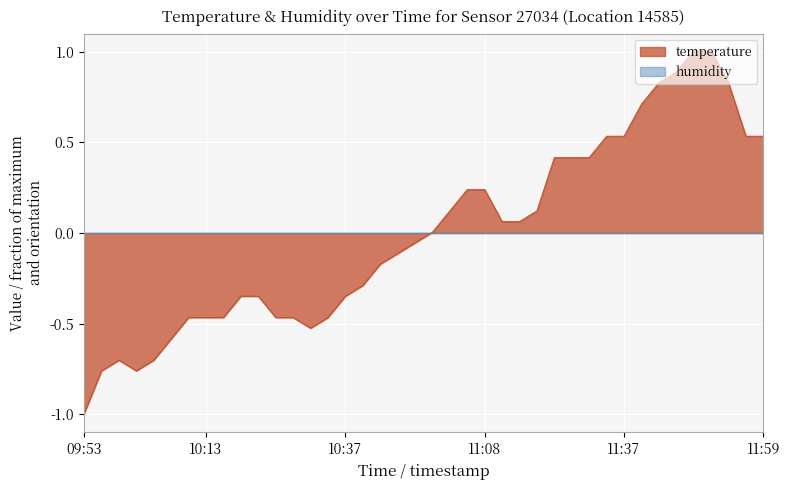

Reading left to right, what are all the values shown in this chart?

-1.0	-0.8	-0.7	-0.8	-0.7	-0.6	-0.5	-0.5	-0.5	-0.3	-0.3	-0.5	-0.5	-0.5	-0.5	-0.3	-0.3	-0.2	-0.1	-0.1	0.0	0.1	0.2	0.2	0.1	0.1	0.1	0.4	0.4	0.4	0.5	0.5	0.7	0.8	0.9	1.0	1.0	0.8	0.5	0.5